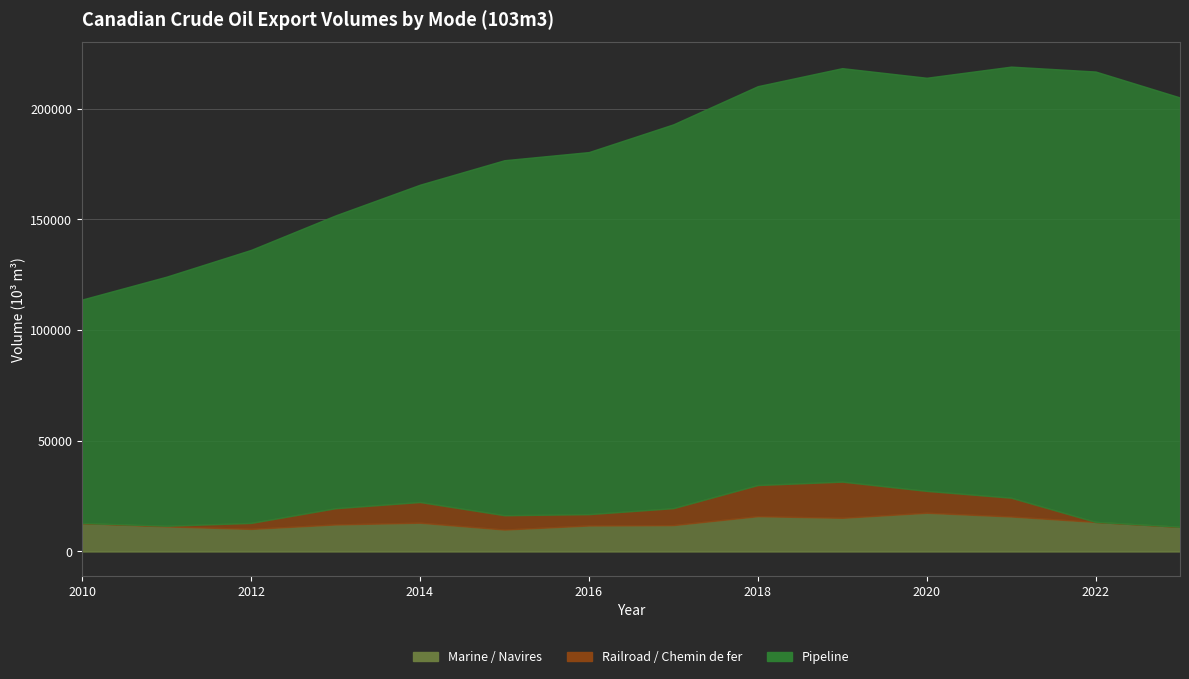

How many data points does each series have?

14